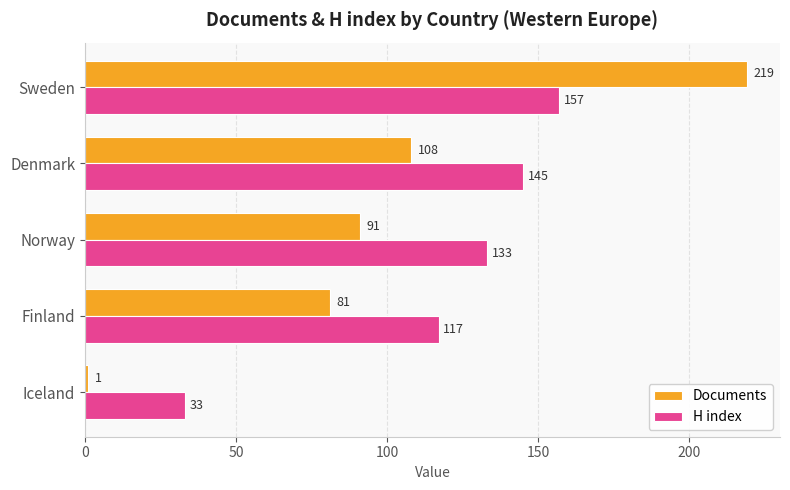

Which series has the largest range (max minus min)?

Documents